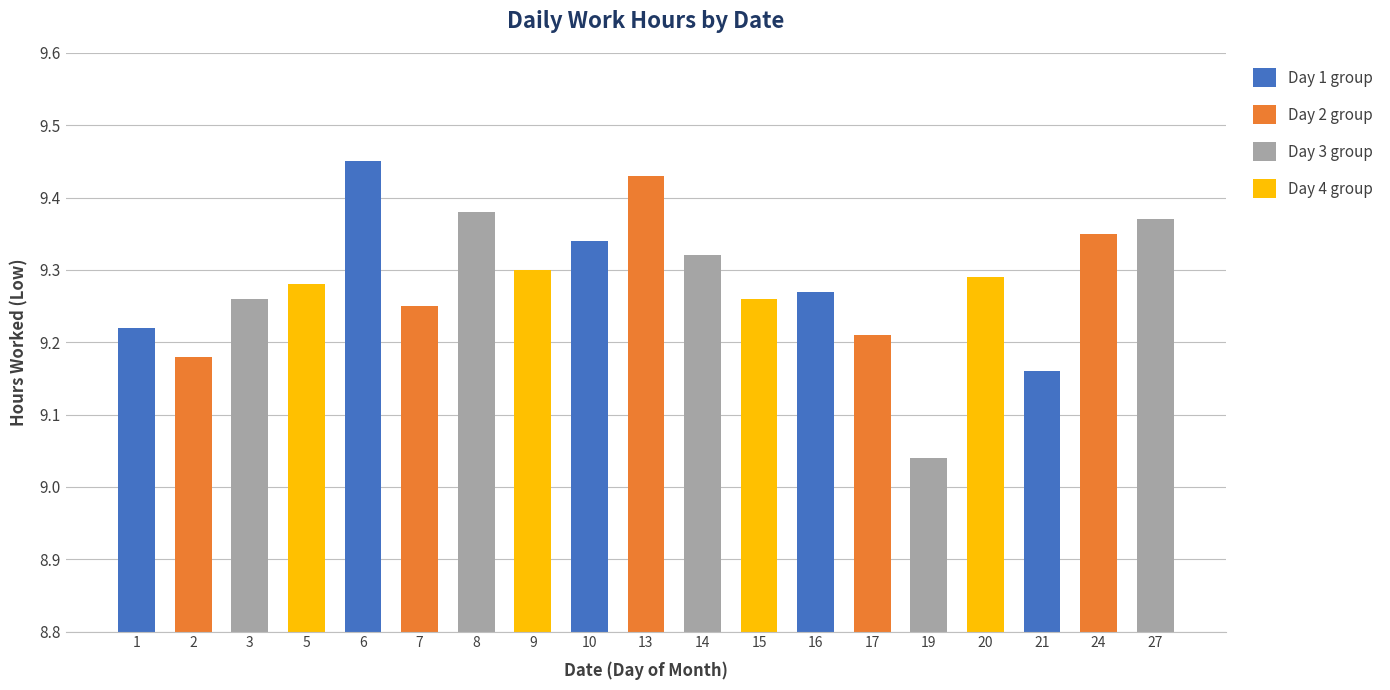

At which category does the chart reach its minimum across all series?

19